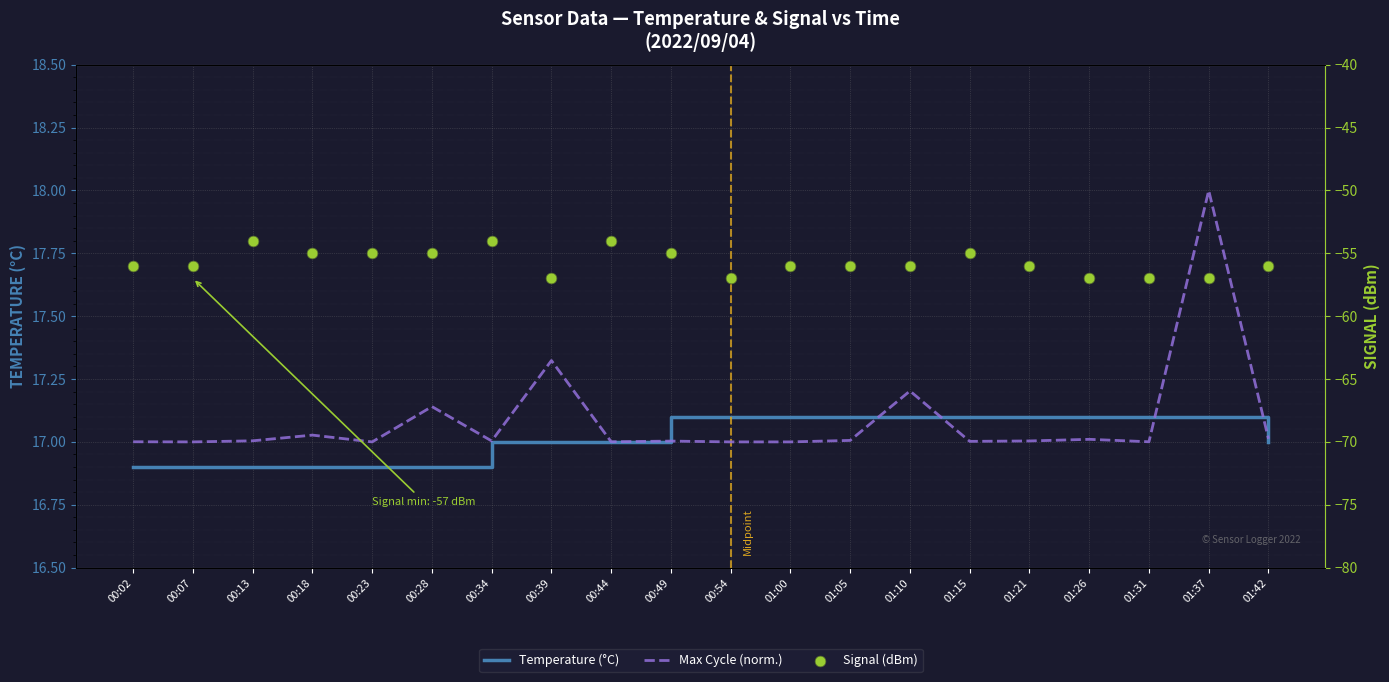

Is the value of Signal (dBm) at 00:49 greater than the value of Temperature (°C) at 01:10?

No